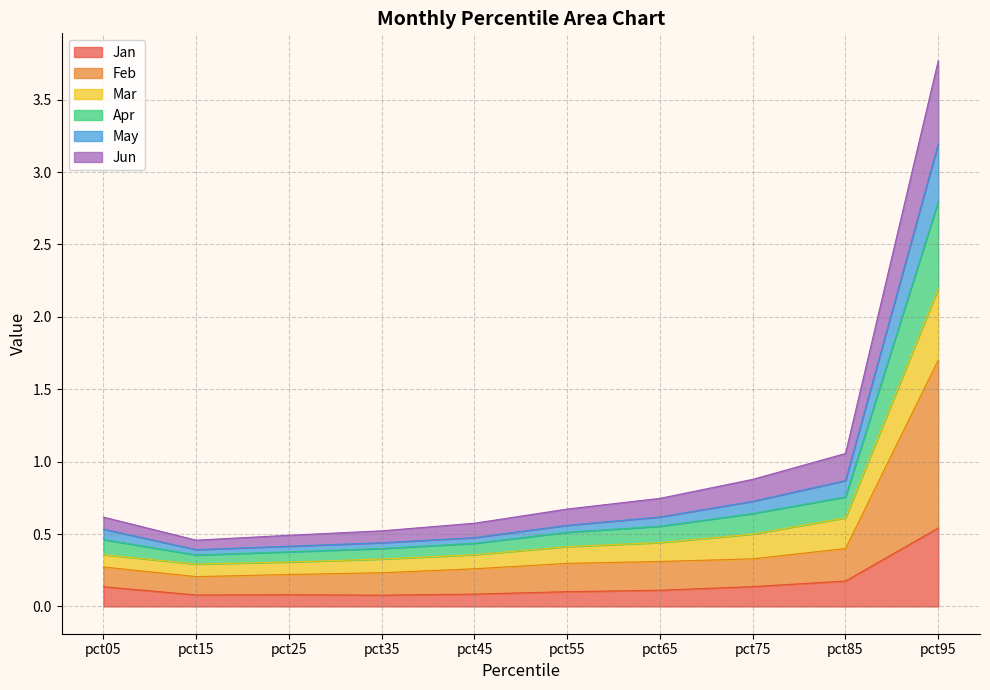

What are all the series names shown in the legend?

Jan, Feb, Mar, Apr, May, Jun